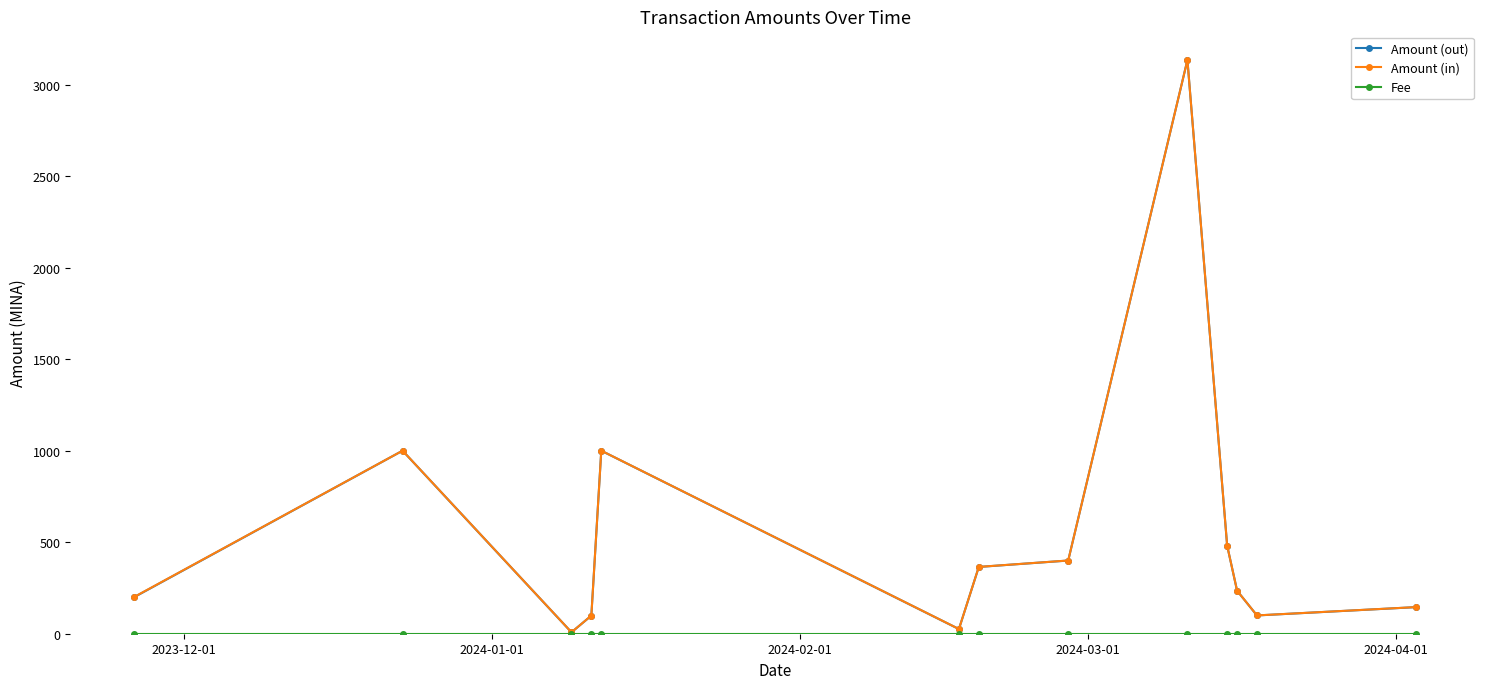

Does the chart display data point markers on the line(s)?

Yes